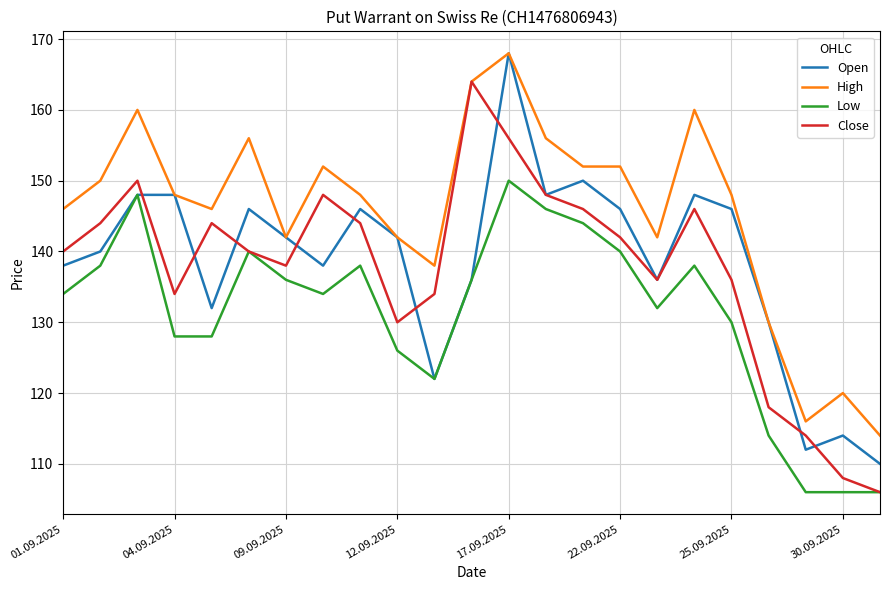

True or false: Low and High cross at least once.

False